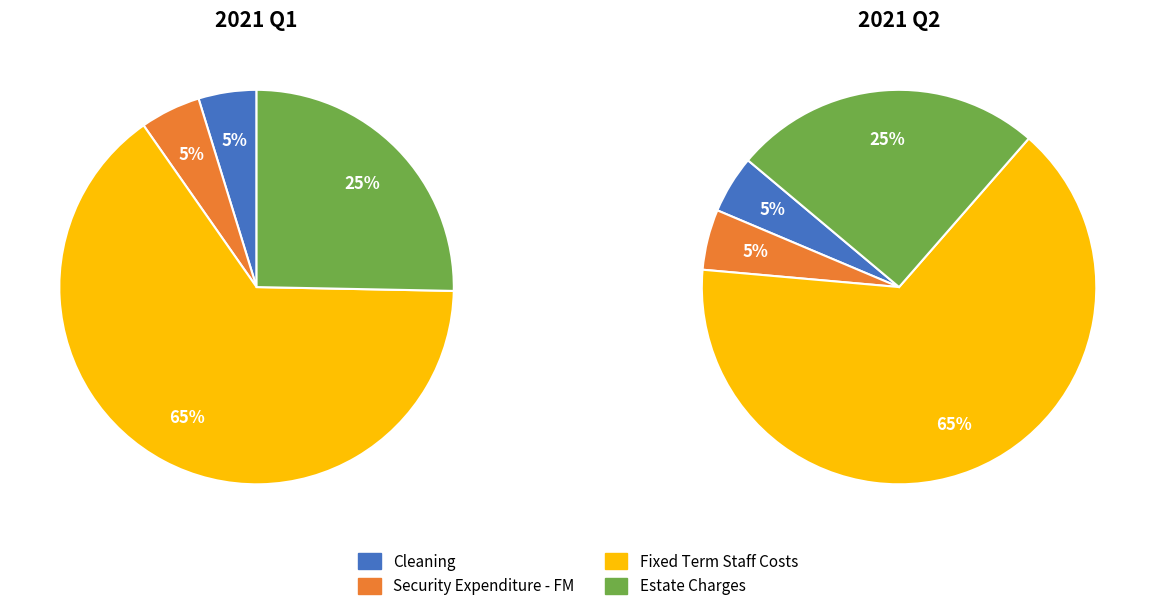

Is it true that Estate Charges is 15% of the pie?

False